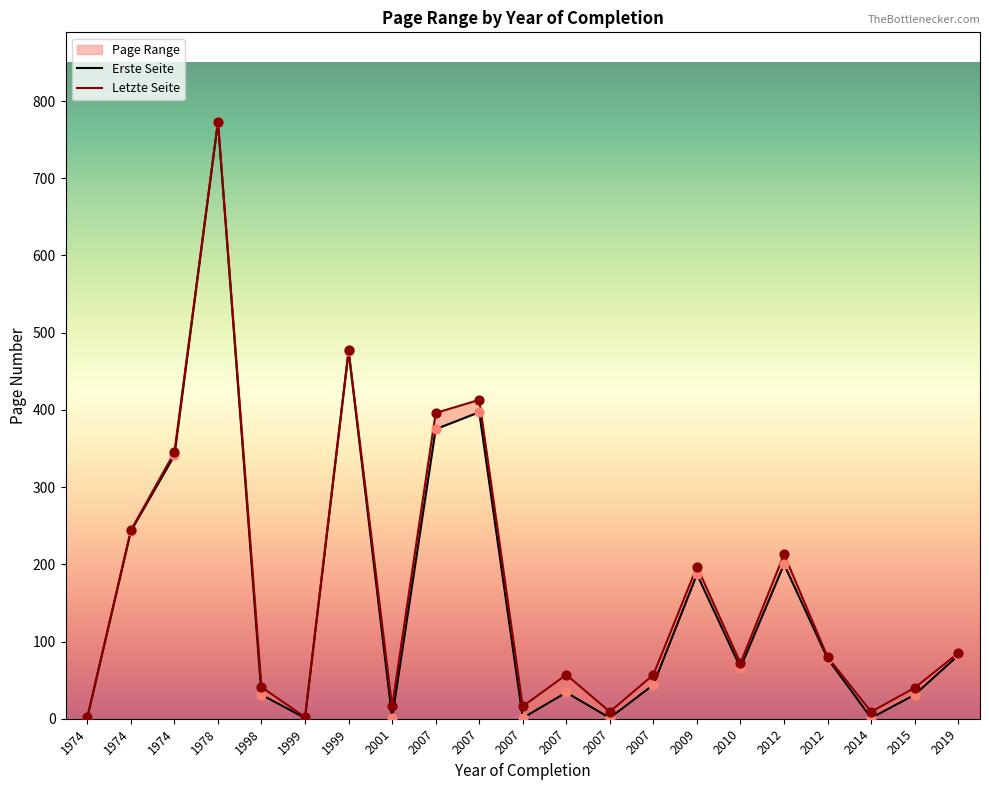

Which series has the largest Y range (max minus min)?

Erste Seite